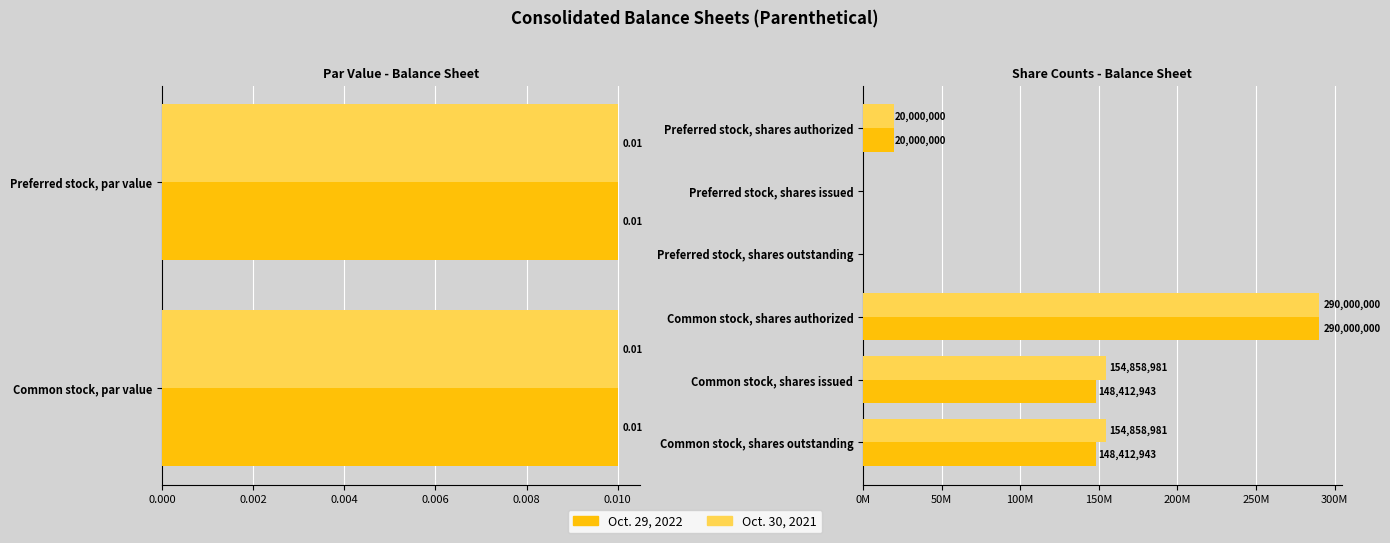

List the series in order of their overall mean, highest first.

Oct. 30, 2021, Oct. 29, 2022